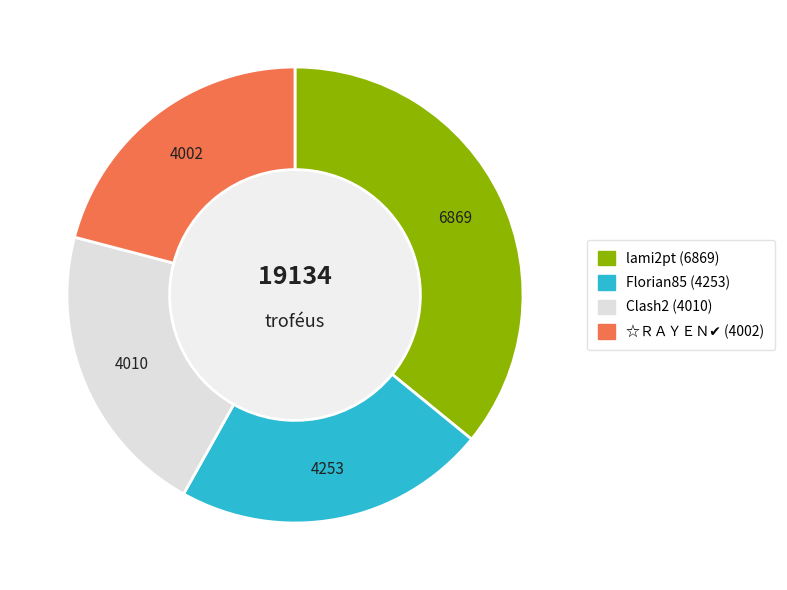

Combined, do lami2pt and Florian85 account for over 50%?

Yes